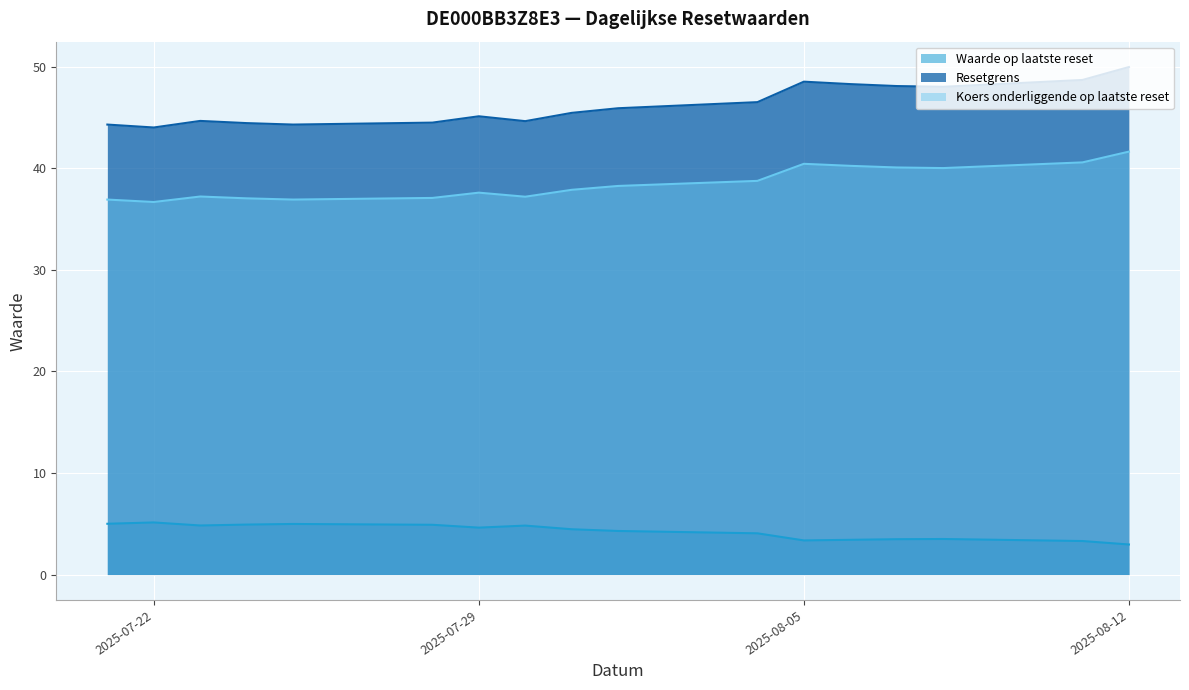

What is the value of the Koers onderliggende op laatste reset point at the 10th from the left?

38.3